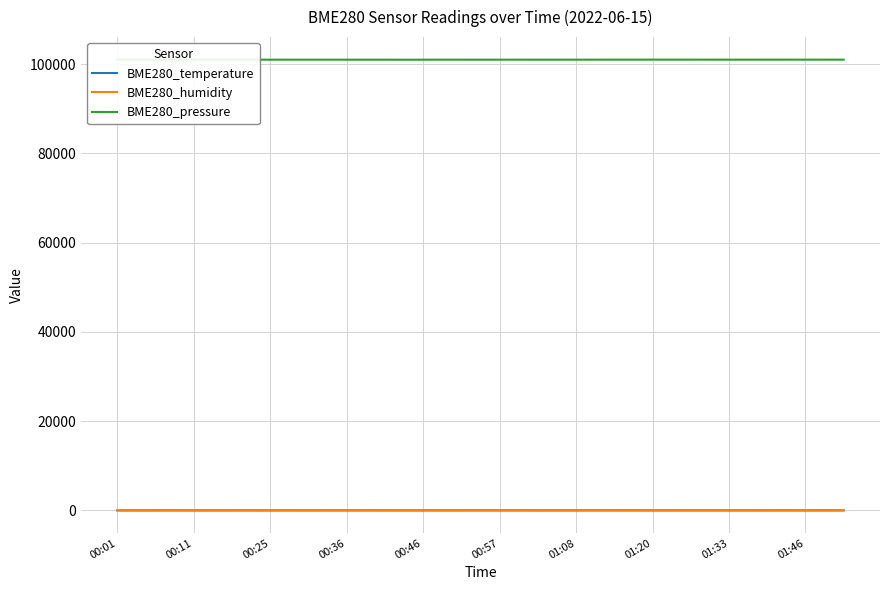

What is the greatest value displayed?

100999.3